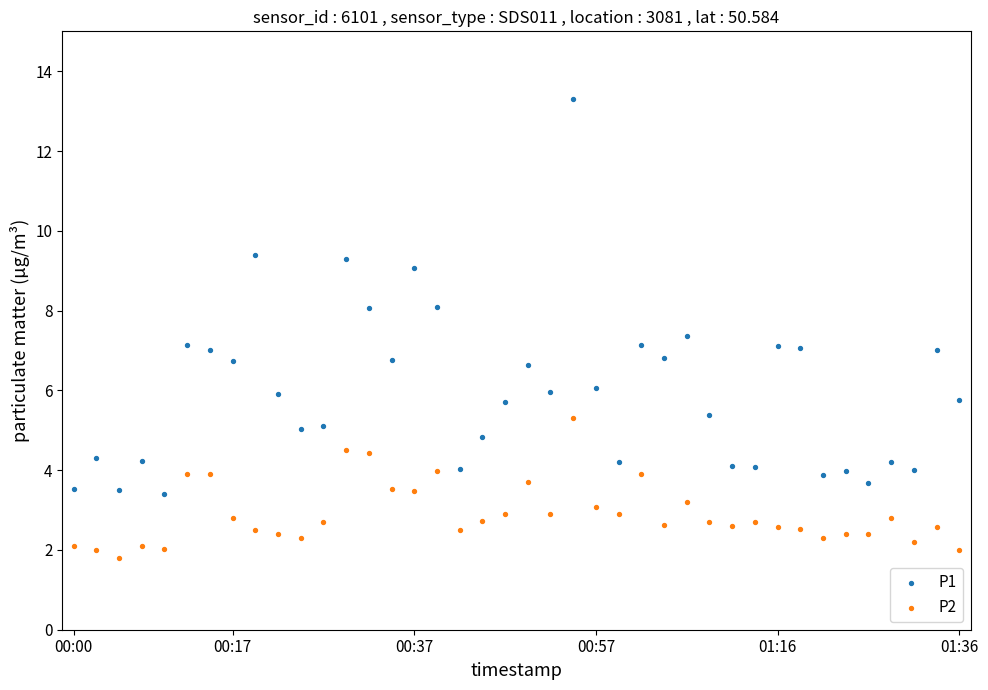

Which series contains the lowest Y value?

P2